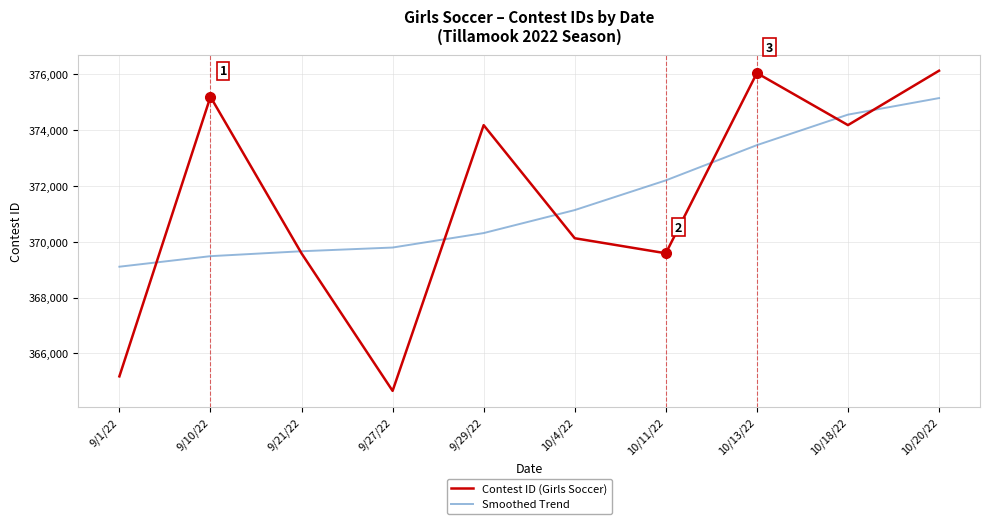

At 9/10/22, list the series in order from smallest to largest.

Smoothed Trend, Contest ID (Girls Soccer)